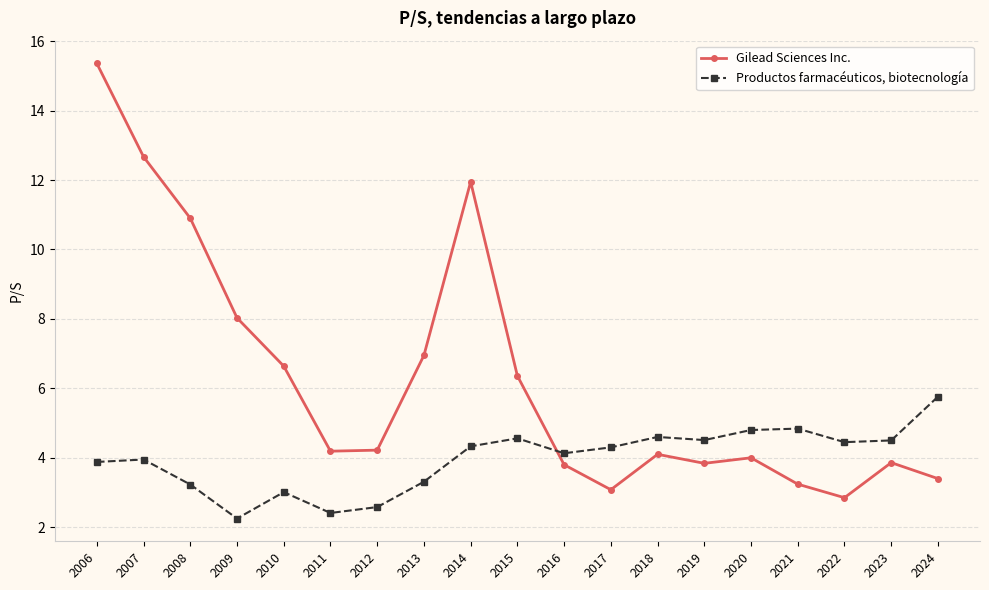

Which category has the lowest value in the Gilead Sciences Inc. series?

2022